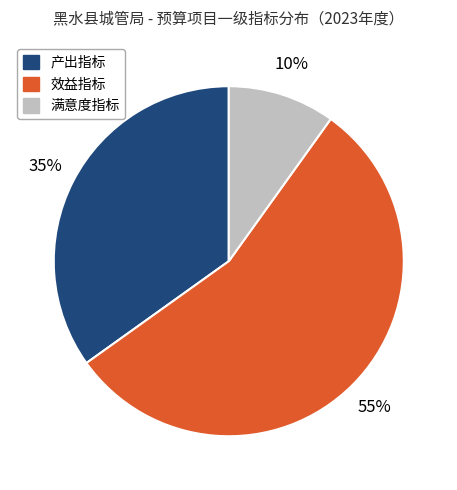

What is the majority slice?

效益指标